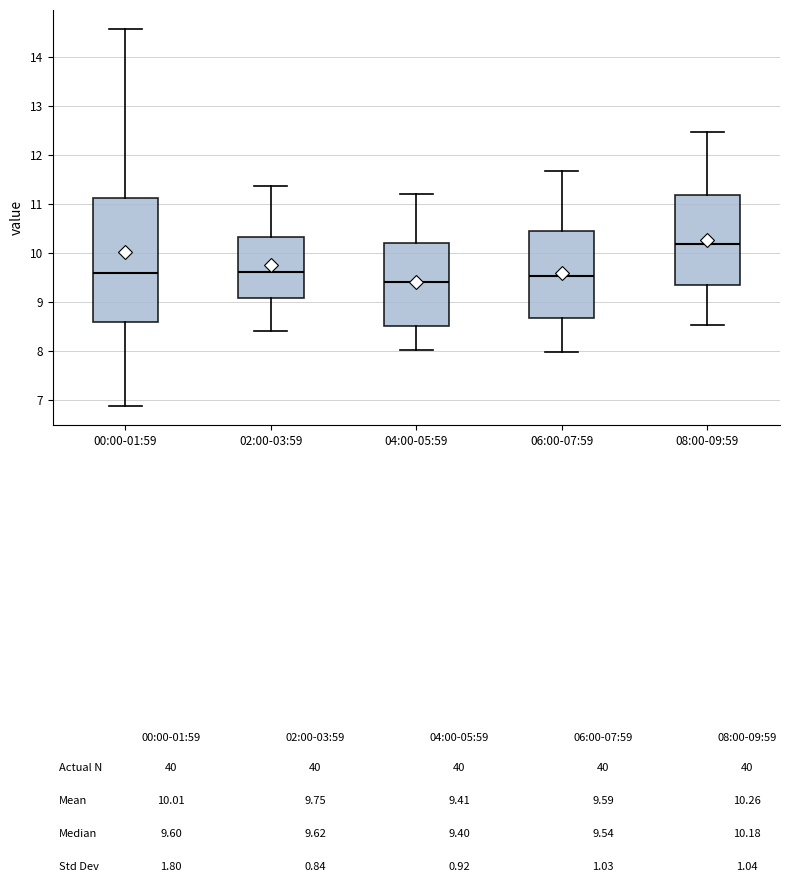

Reading left to right, transcribe this box plot: for each box, give where its median line is, the range the box spans, and where its two whiskers end, as read against the y-axis. The values are not printed on the chart, so give them approximately, as read against the axis.

00:00-01:59: median 9.6, box 8.6 to 11.1, whiskers 6.9 to 14.6
02:00-03:59: median 9.6, box 9.1 to 10.3, whiskers 8.4 to 11.4
04:00-05:59: median 9.4, box 8.5 to 10.2, whiskers 8.0 to 11.2
06:00-07:59: median 9.5, box 8.7 to 10.4, whiskers 8.0 to 11.7
08:00-09:59: median 10.2, box 9.3 to 11.2, whiskers 8.5 to 12.5